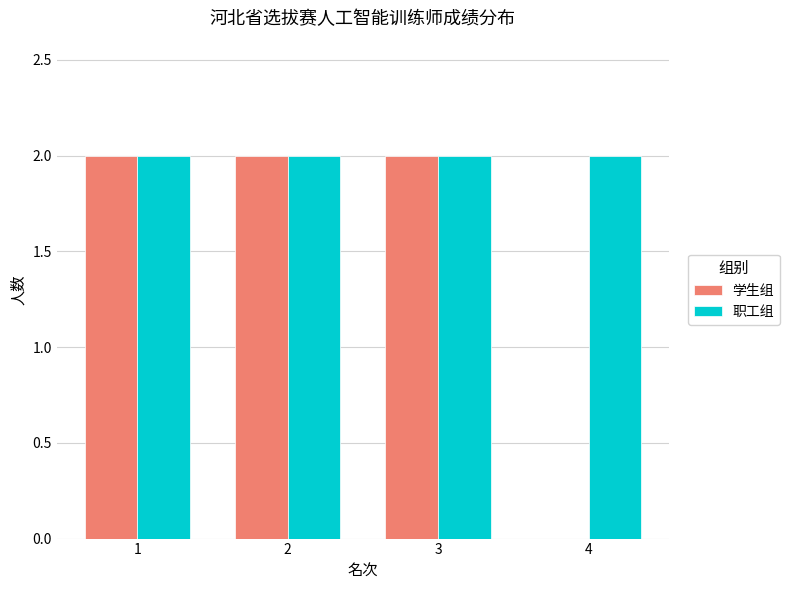

What is the total value across all series at 3?

4